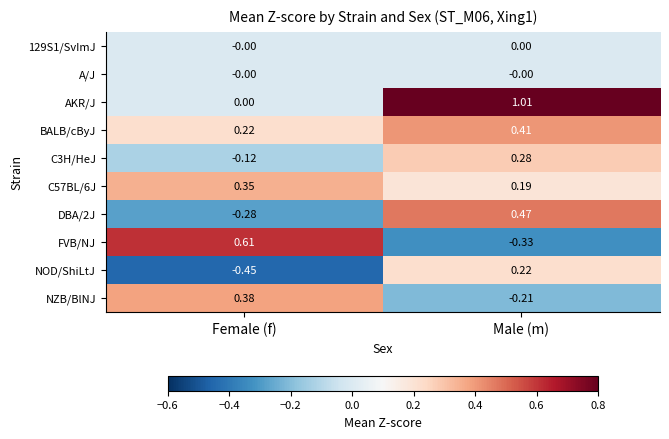

How many data points does each series have?

2